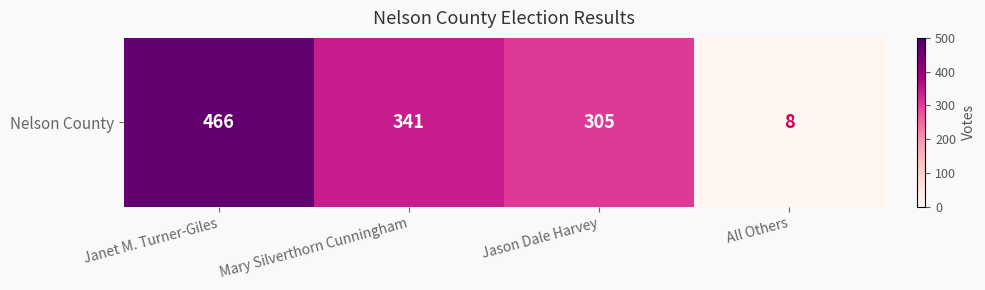

What is the sum of the values at Janet M. Turner-Giles and Jason Dale Harvey?

771